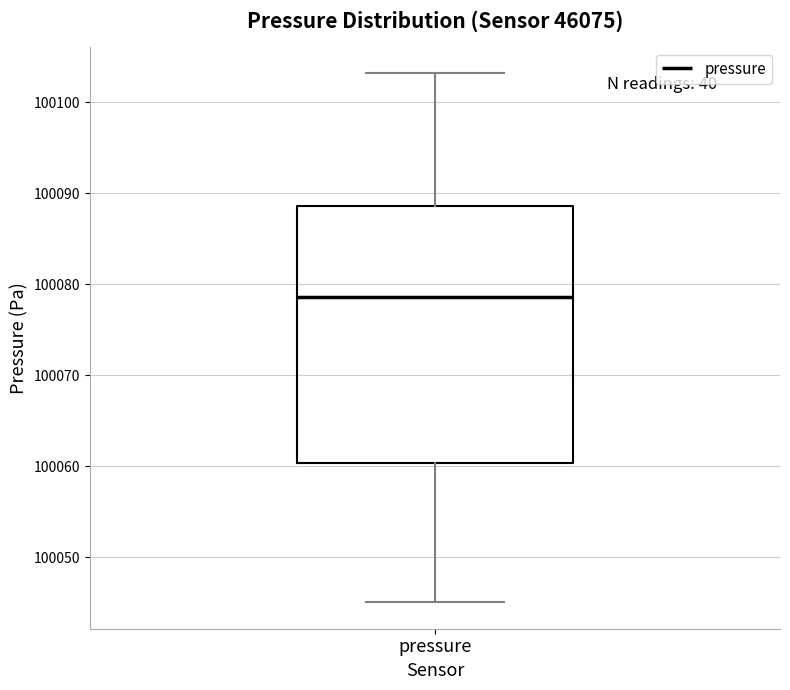

Where is the upper edge of the box for pressure on the y-axis? The values are not printed on the chart, so give them approximately, as read against the axis.

100089